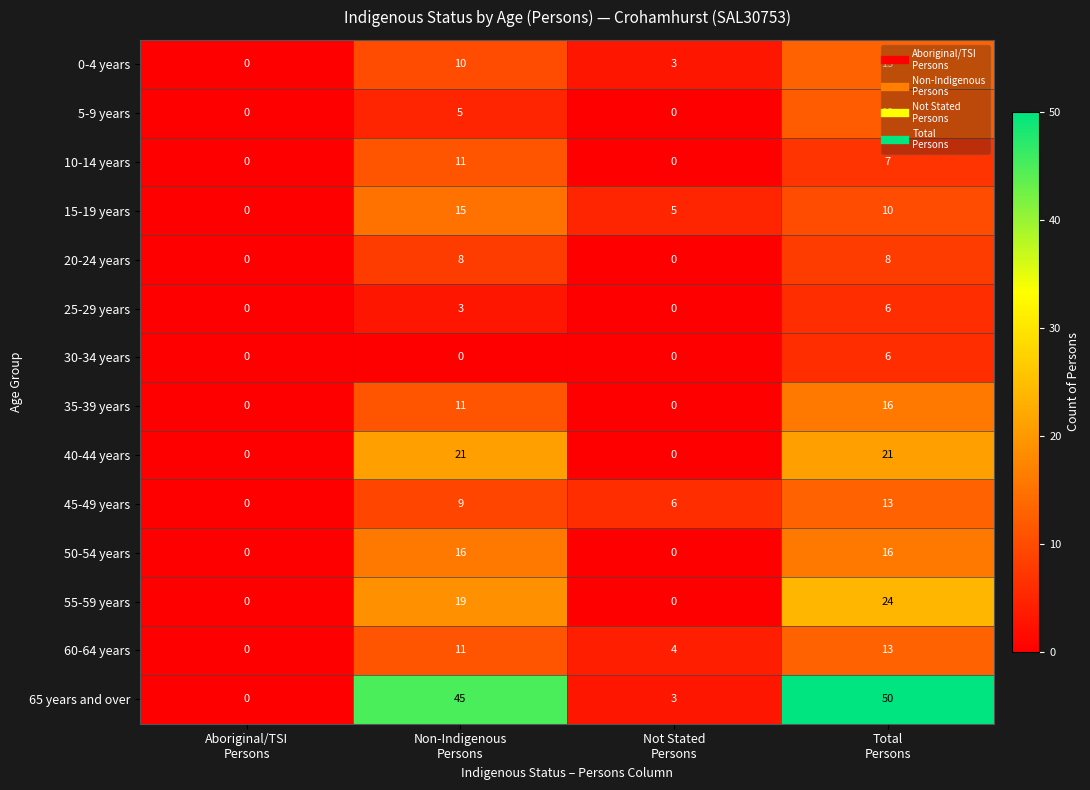

Count the 35-39 years values in the range 0 to 16.

4